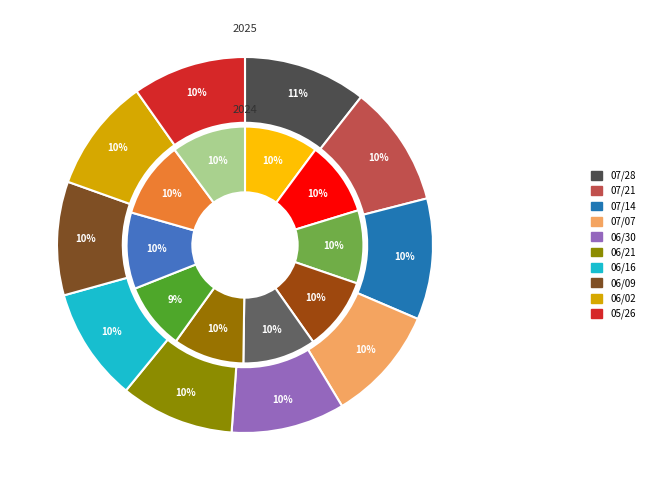

True or false: 07/21 accounts for 18% of the total.

False